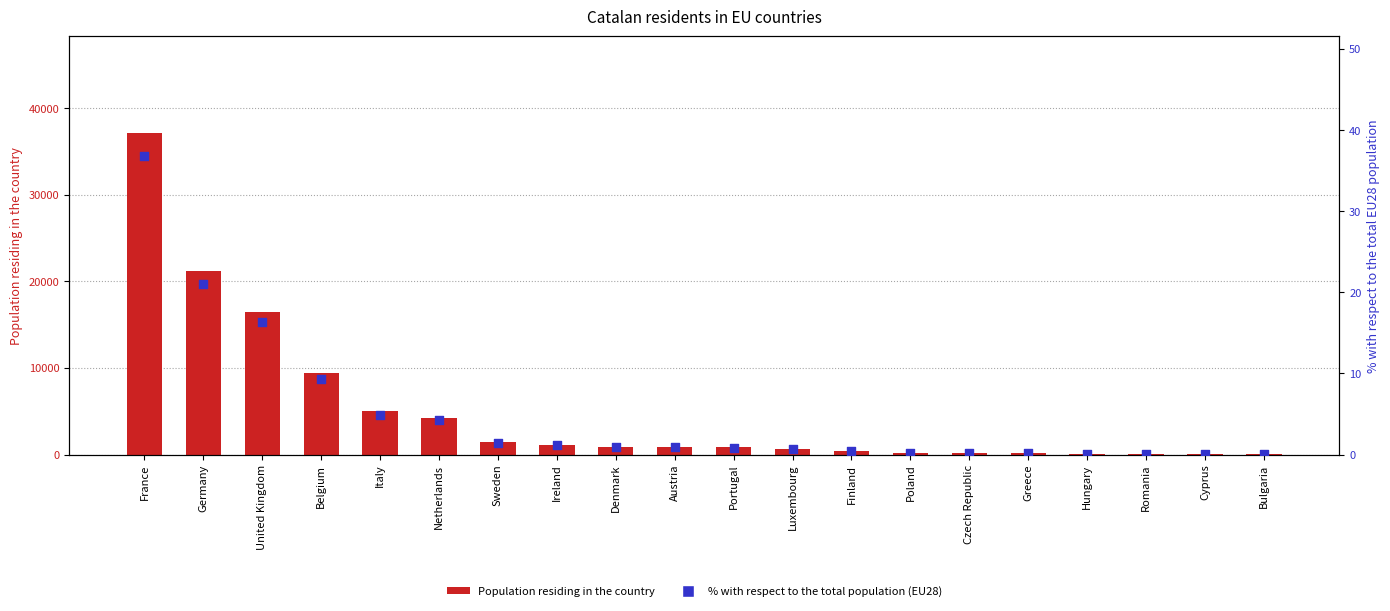

Is the value of Population residing in the country at Belgium greater than the value of % with respect to the total population (EU28) at Cyprus?

Yes